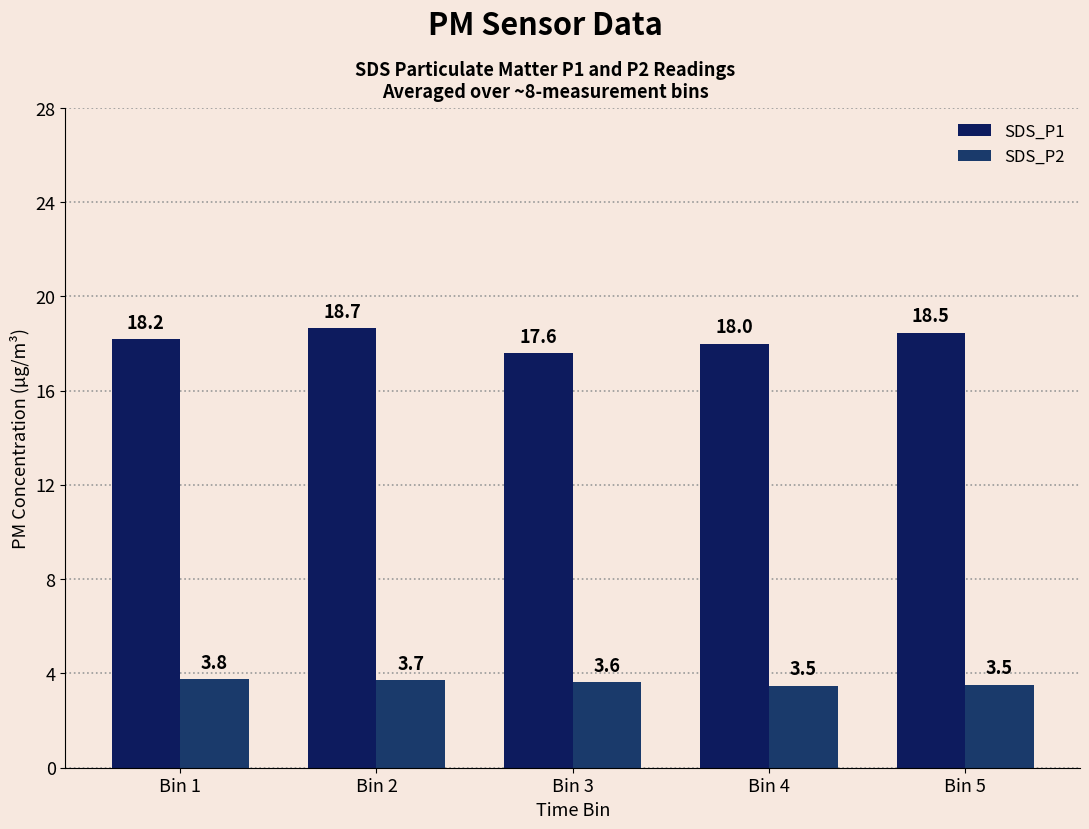

Which category has the lowest value across all series?

Bin 4